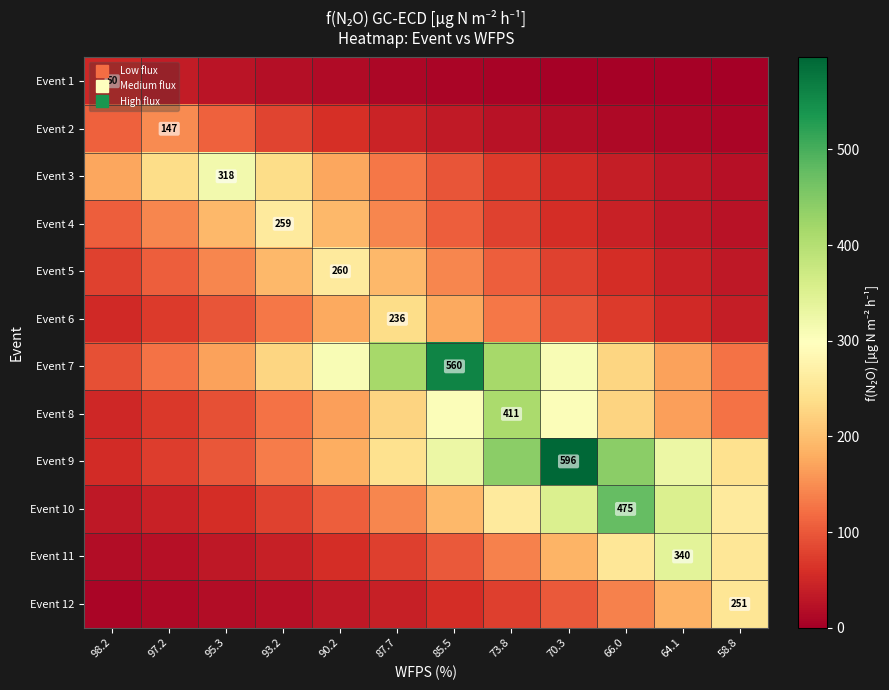

What is the maximum value for Event 6?

236.0